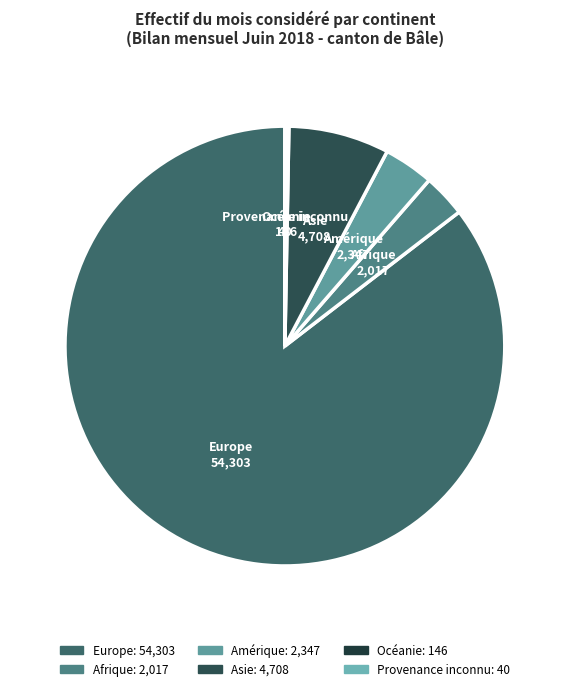

Is it true that Afrique is 3% of the pie?

True